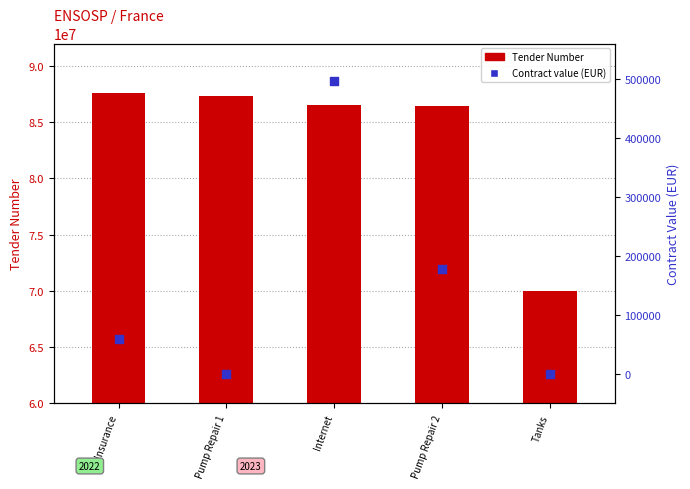

What is the total value across all series at Internet?

87028458